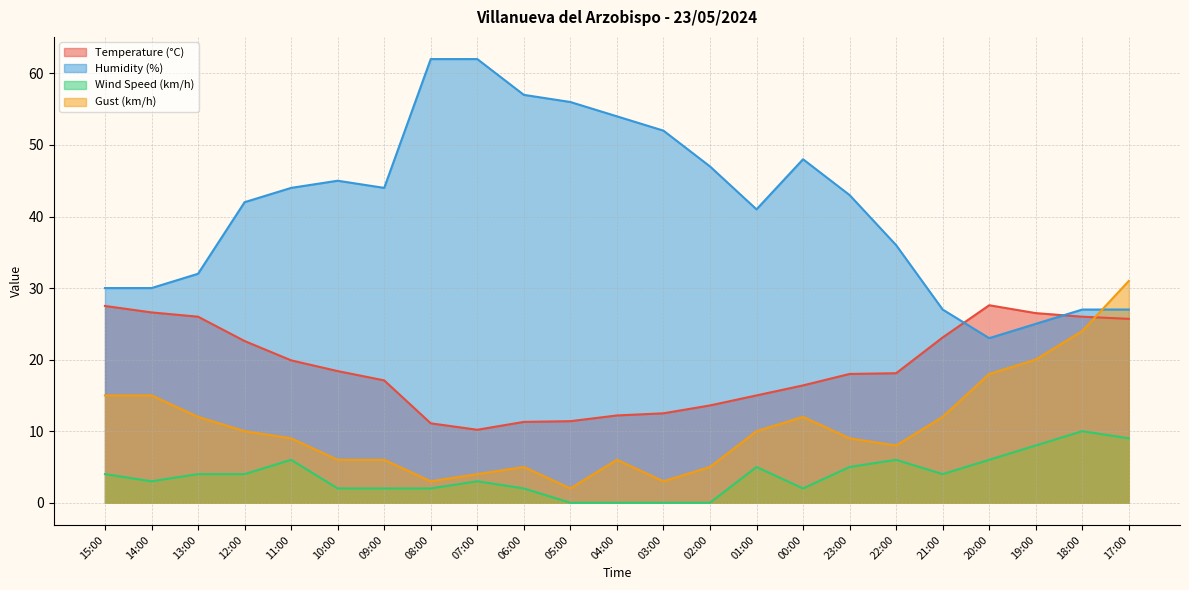

True or false: Wind Speed (km/h) and Gust (km/h) intersect in this chart.

False